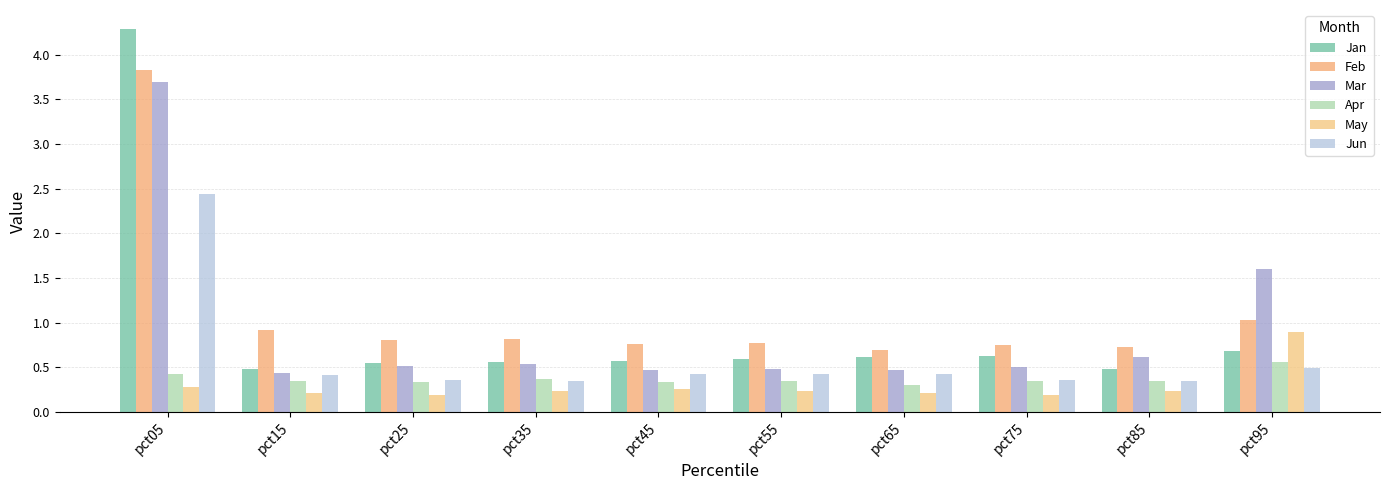

What is the difference between the maximum and minimum values in the May series?

0.7